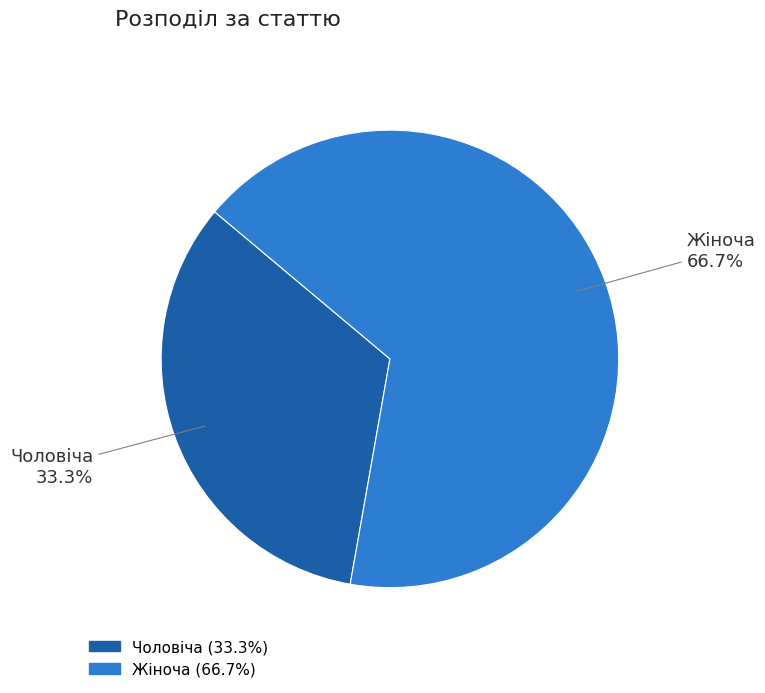

Between Жіноча and Чоловіча, which is larger?

Жіноча